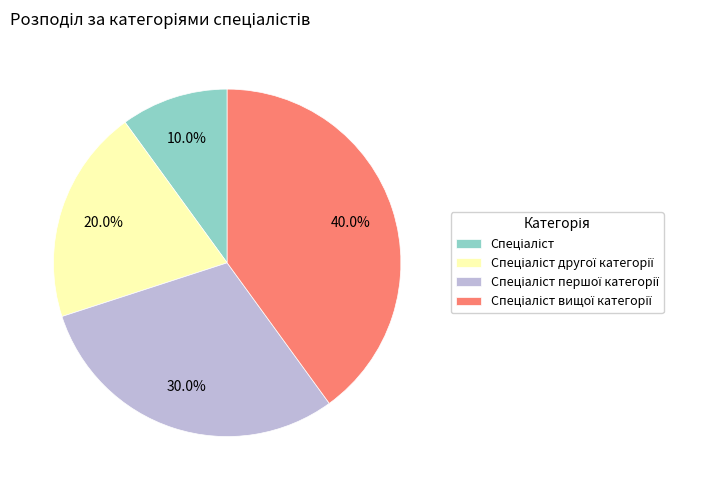

To the nearest percent, what is the average slice percentage?

25%